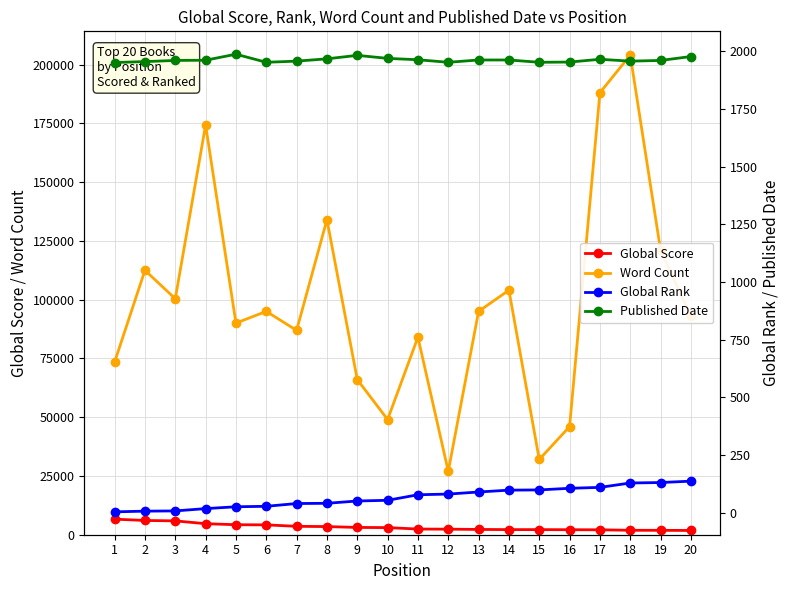

Reading left to right, what are all the values shown in this chart?

Global Score: 6628	6062	5887	4692	4252	4189	3574	3464	3100	3027	2415	2363	2249	2172	2171	2124	2095	1890	1873	1810
Word Count: 73440	112473	100388	174269	90000	95000	86921	134000	66000	49000	84000	27000	95000	104000	32000	46000	188000	204000	121000	92944
Global Rank: 4	7	8	18	26	28	40	41	51	54	78	81	90	98	99	106	110	129	131	137
Published Date: 1951	1955	1960	1961	1987	1952	1957	1967	1982	1969	1963	1952	1962	1962	1952	1953	1965	1957	1960	1977